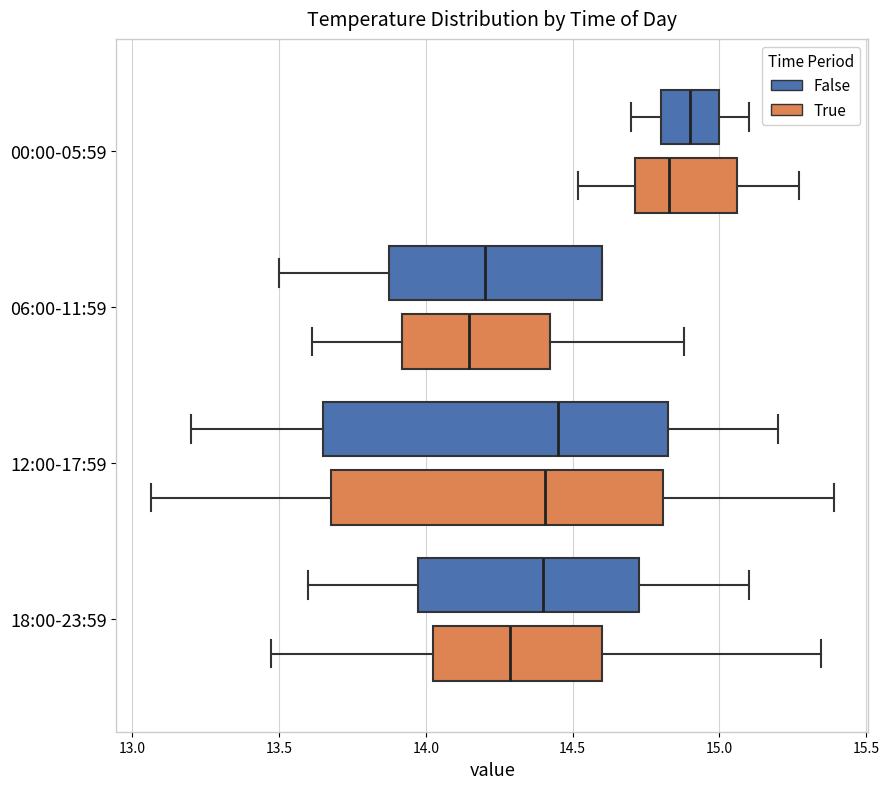

Which box has the furthest to the left median line?

06:00-11:59 (True)